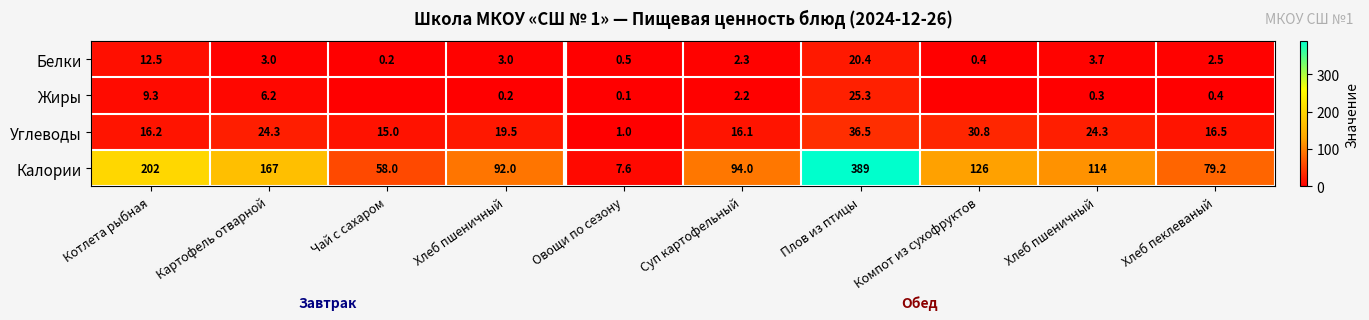

Between Хлеб пеклеваный and Хлеб пшеничный, which is larger?

Хлеб пшеничный